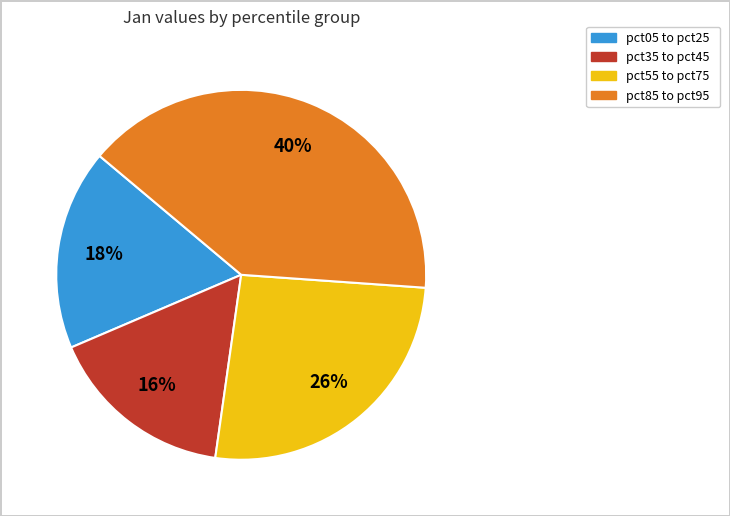

To the nearest percent, what is the average slice percentage?

25%